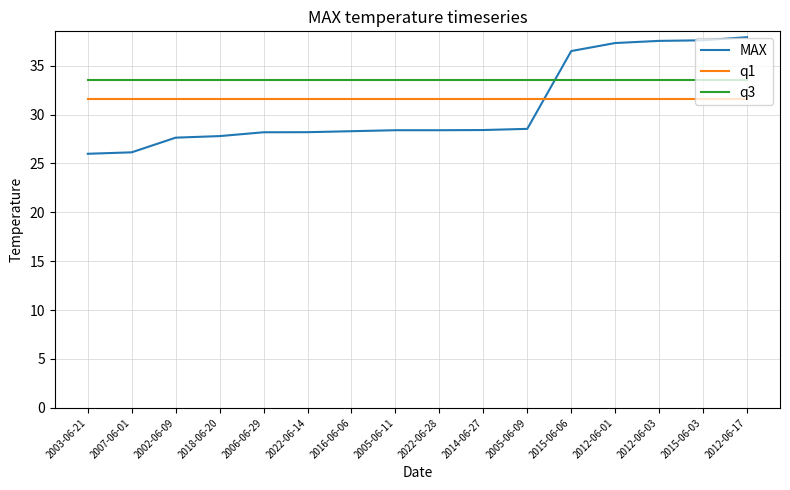

At which label does MAX first exceed 28?

2006-06-29